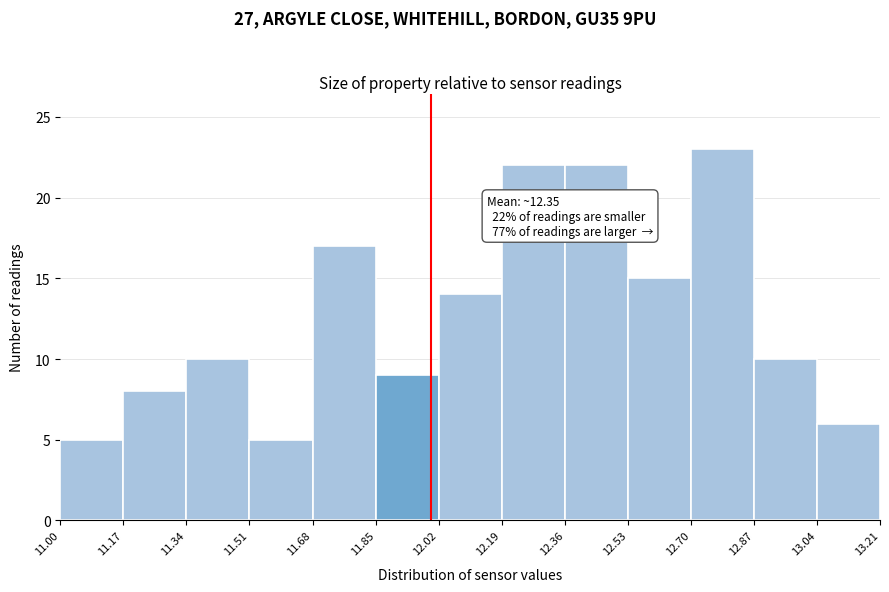

Over which range of the x-axis is the bar tallest?

12.70 to 12.87